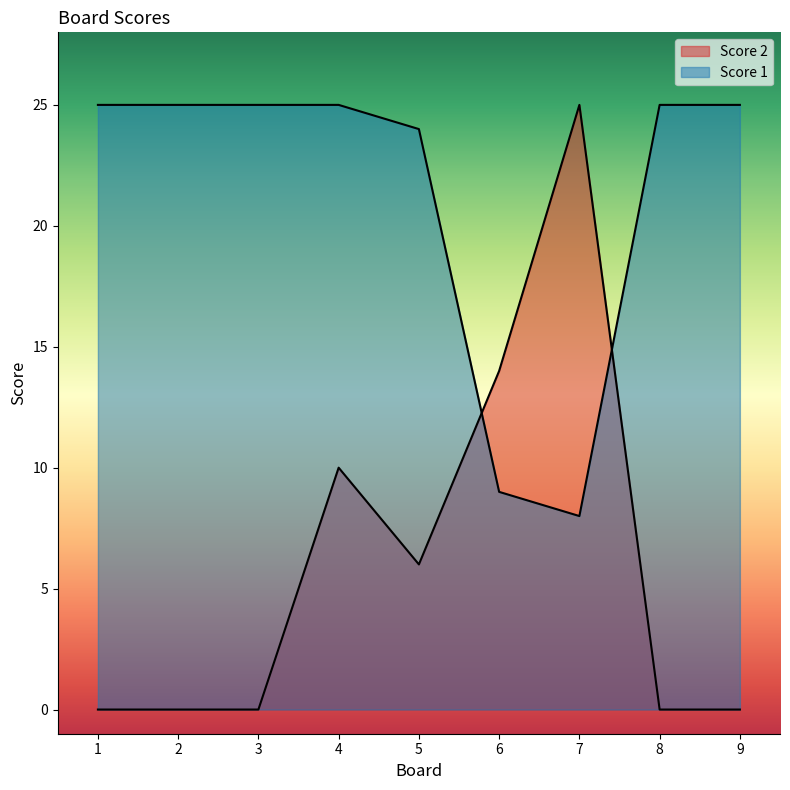

At which category does Score 2 reach its first local valley?

5